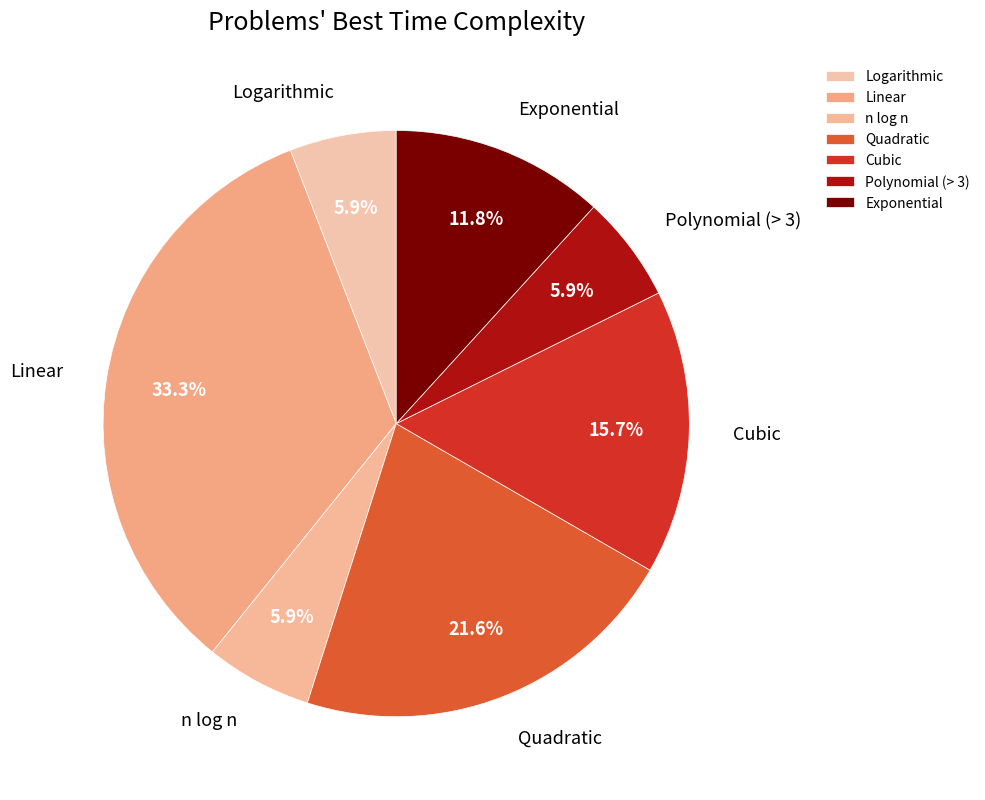

Combined, do n log n and Linear account for over 50%?

No